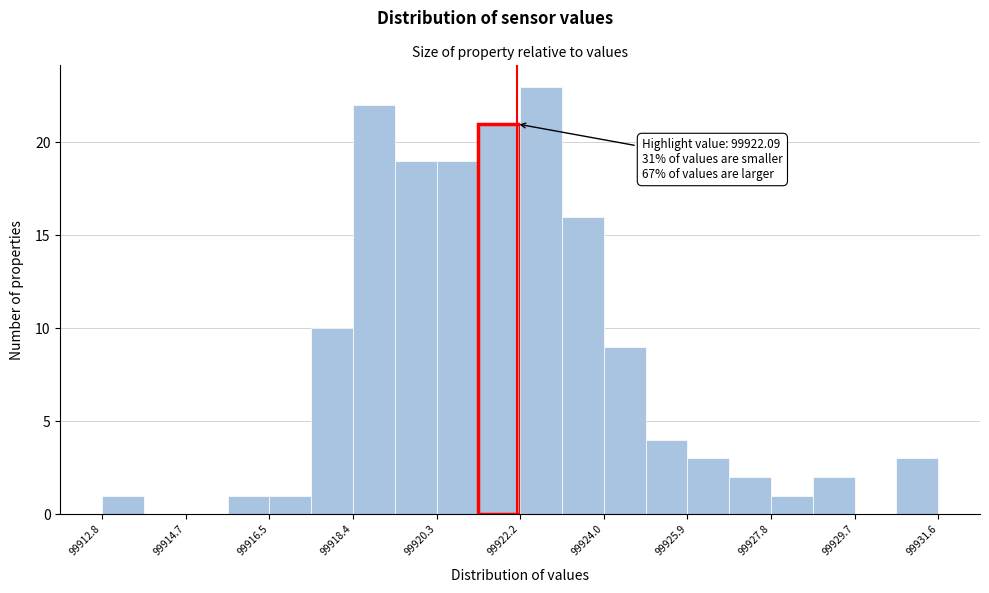

Which range on the x-axis has the tallest bar?

99922.2 to 99923.2